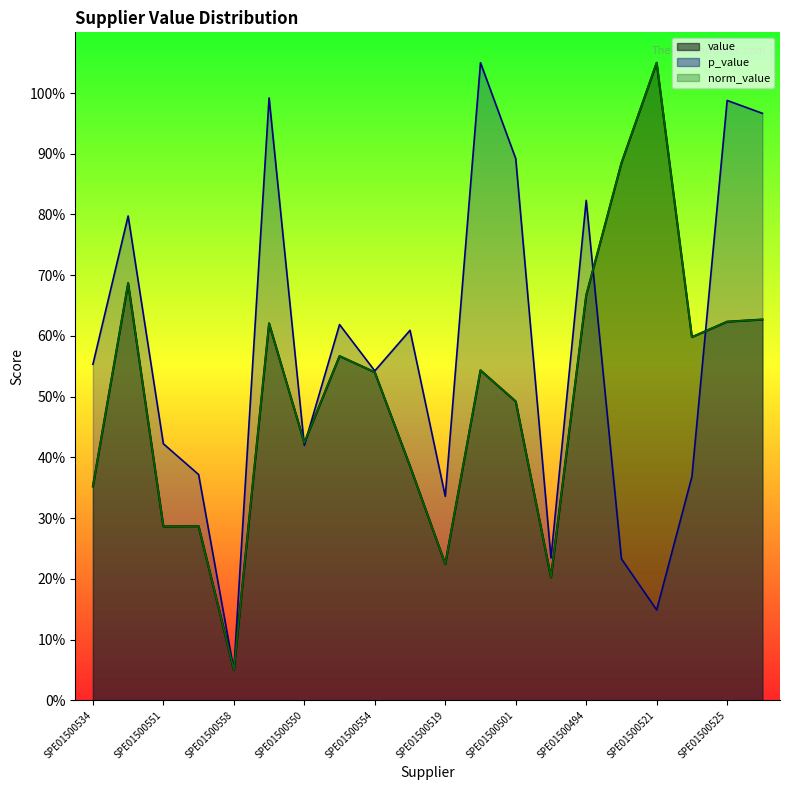

How many intersections are there between value and p_value?

4